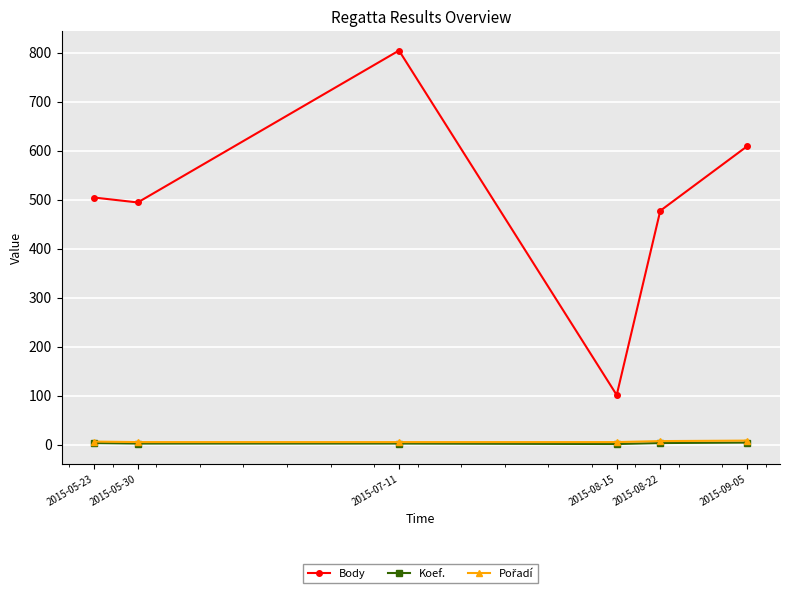

The Body series shows 504 at 2015-05-23. True or false?

True